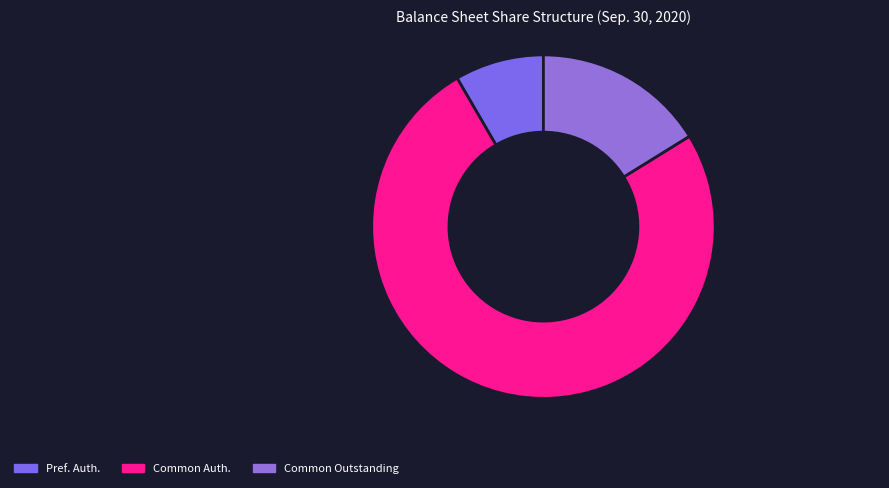

How many segments does this pie chart have?

3